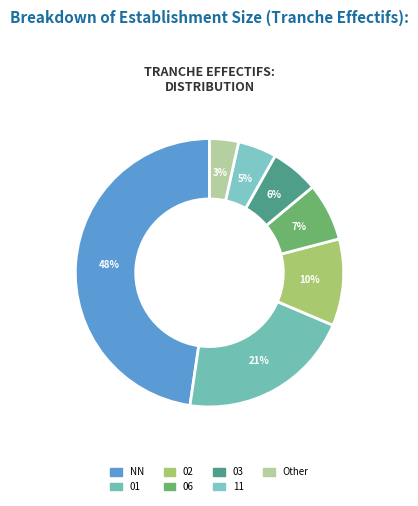

How many segments does this pie chart have?

7